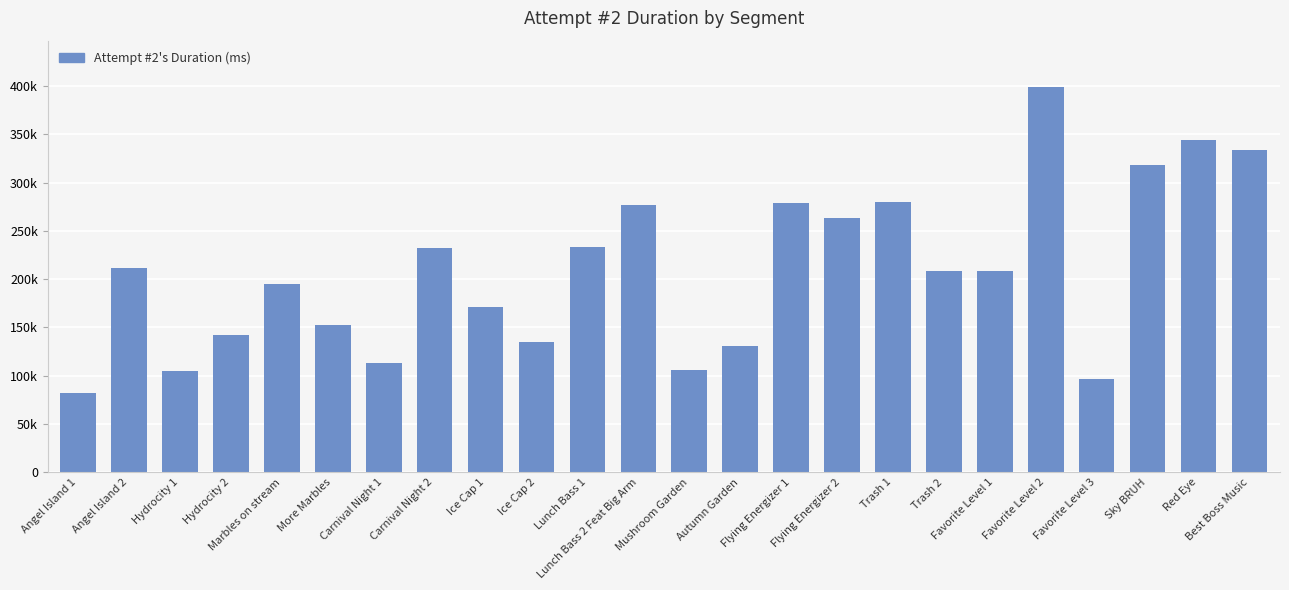

Reading left to right, what are all the values shown in this chart?

82238	211779	104645	141923	194558	152333	113363	232514	171565	134545	233067	276915	106122	130699	279039	263069	279969	208074	208368	399177	96261	317935	344207	333964